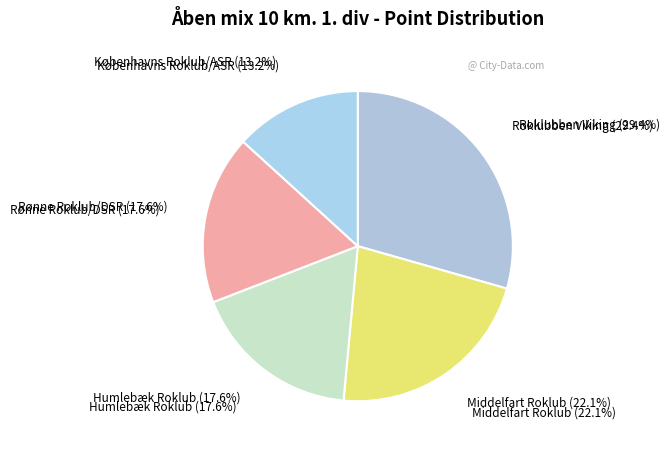

Does any single category account for the majority?

No